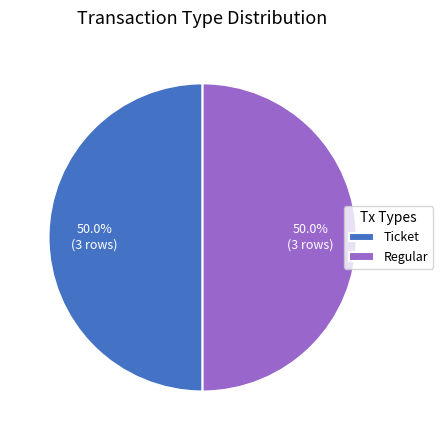

To the nearest percent, what is the average slice percentage?

50%